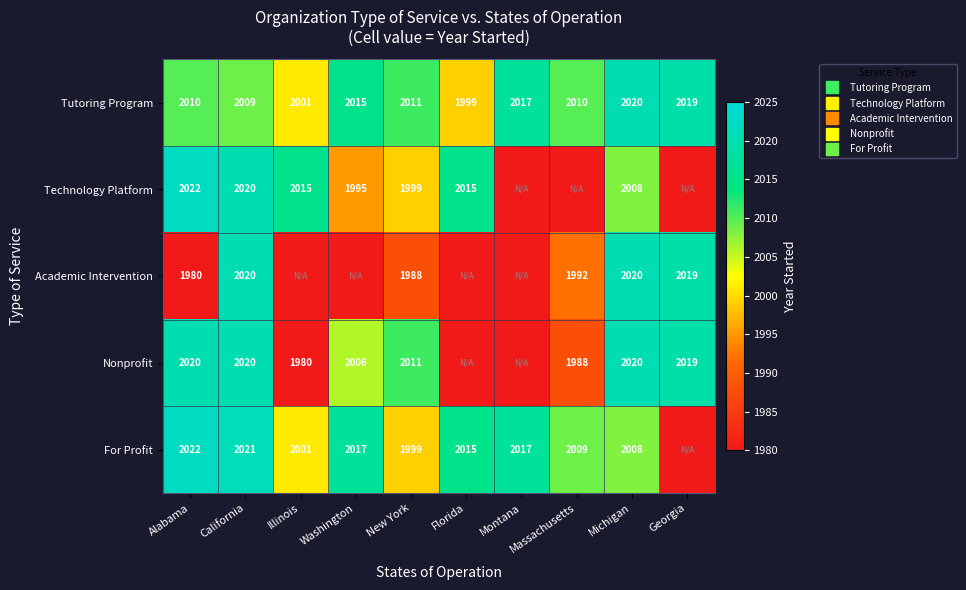

At how many categories does at least one series exceed 1994?

10